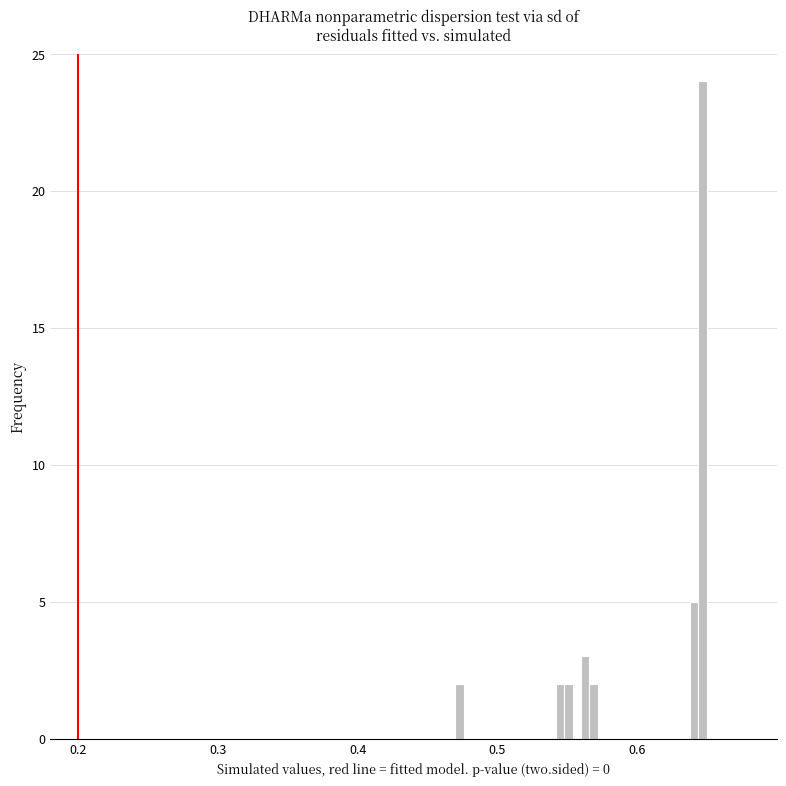

Read against the x-axis, roughly where is the centre of the tallest bar?

0.65